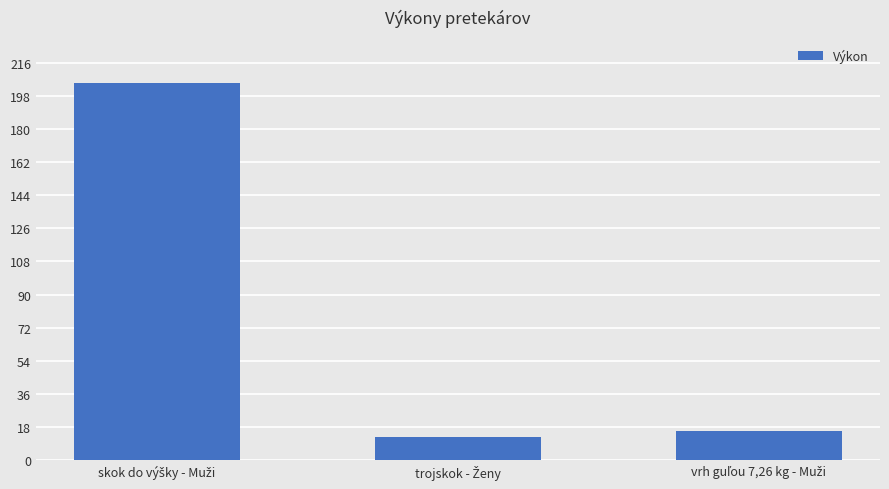

Does the chart contain stacked bars?

No